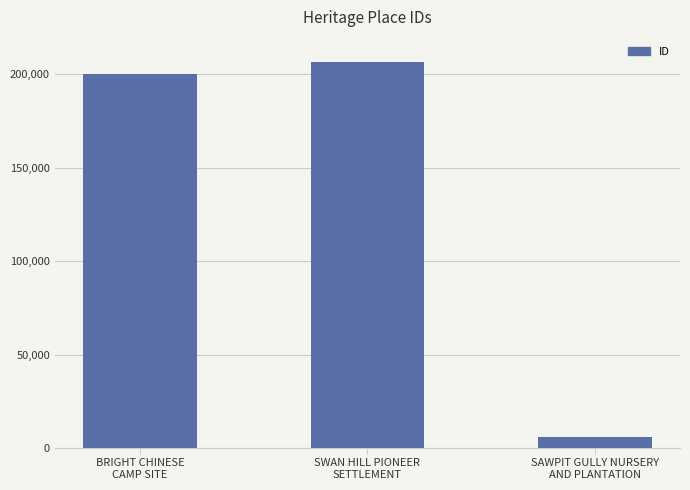

What is the average value?

137727